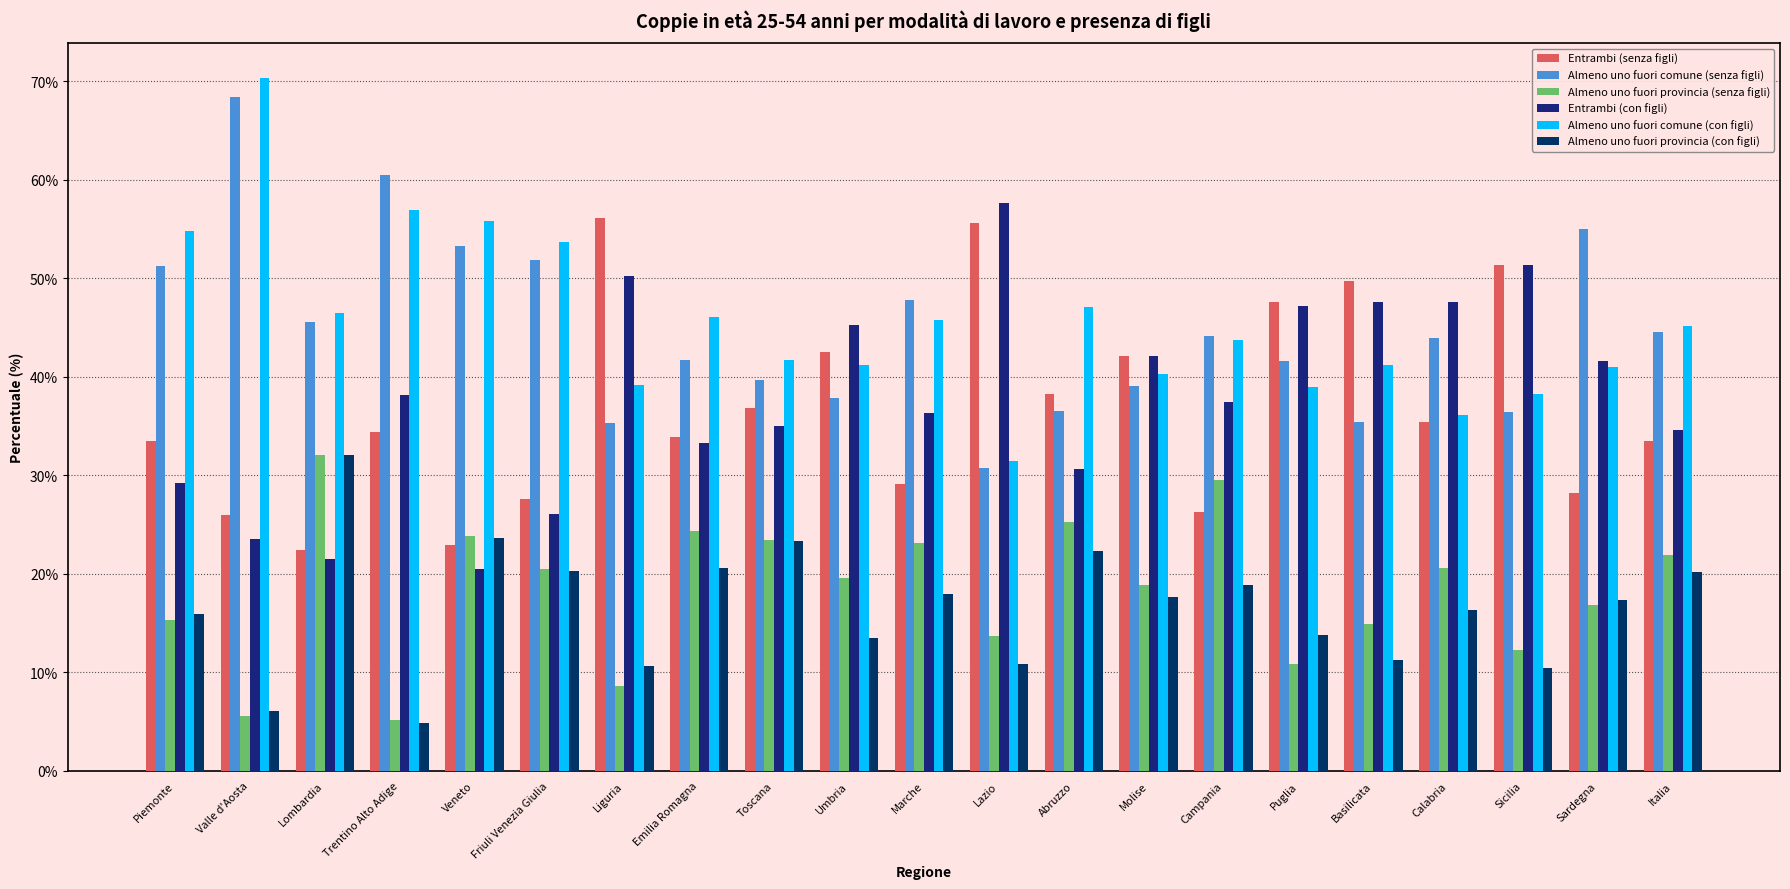

What is the difference between the maximum and minimum values in the Almeno uno fuori provincia (senza figli) series?

26.9